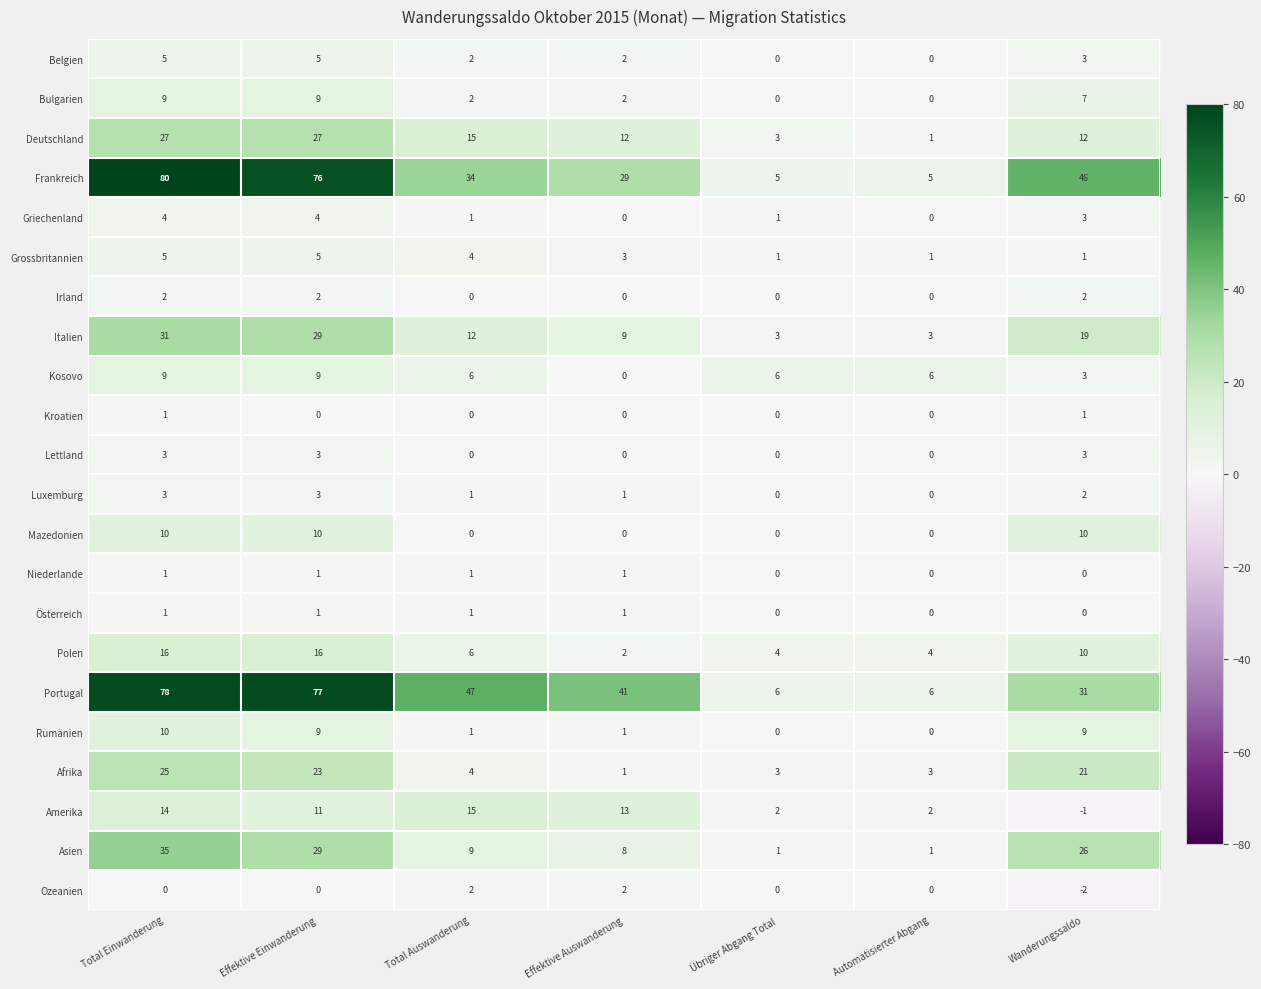

True or false: Kroatien has a value of 2 at Wanderungssaldo.

False